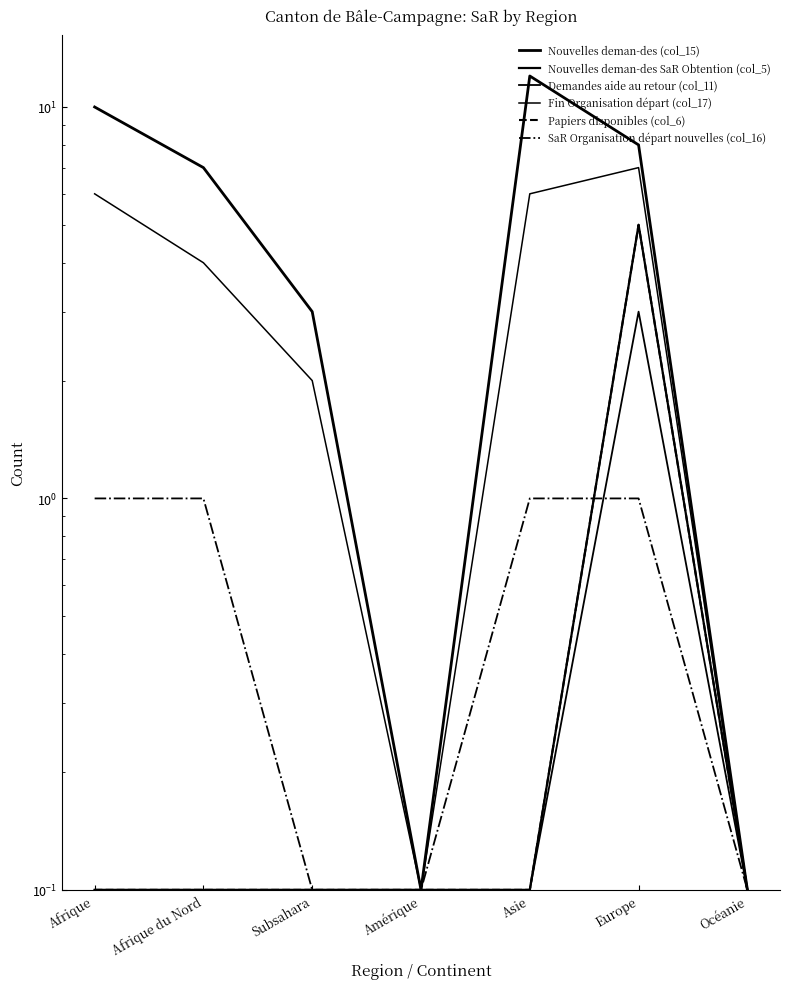

Which has a higher value, Afrique or Europe?

Afrique